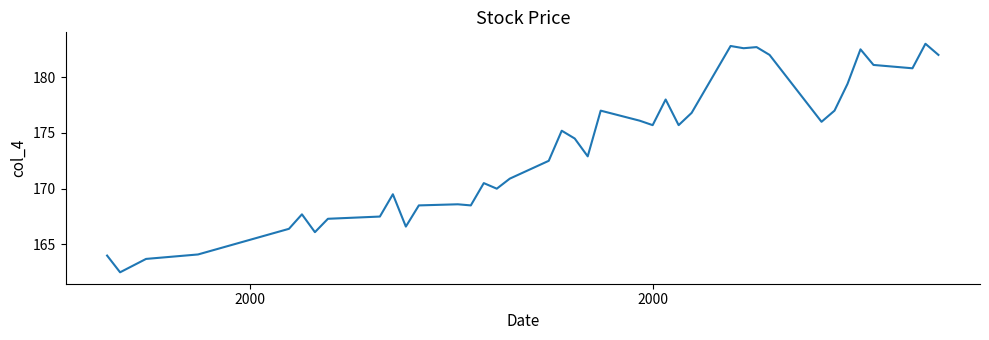

What is the smallest value displayed?

162.5